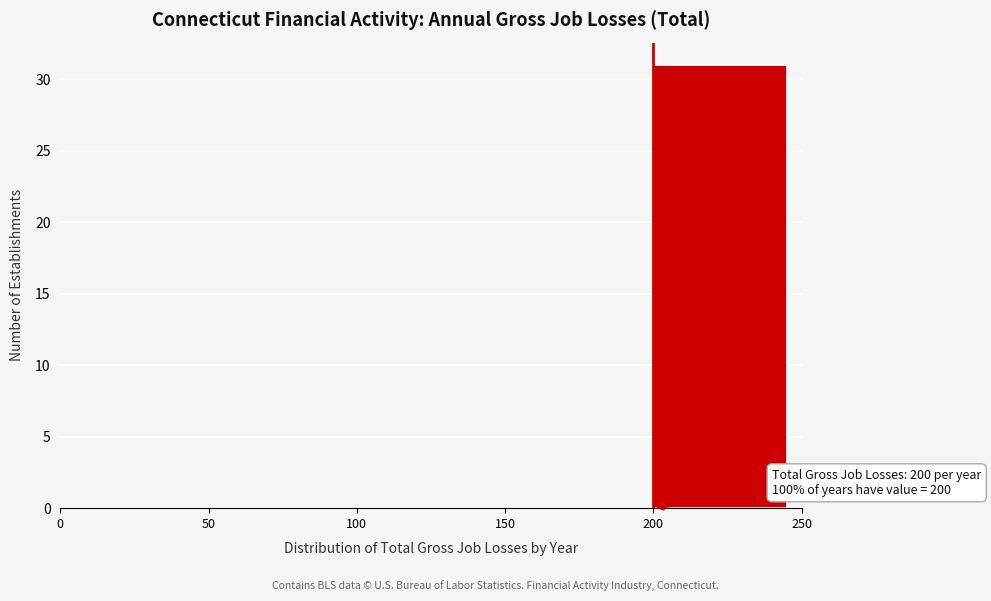

Over which range of the x-axis is the bar tallest?

200 to 250